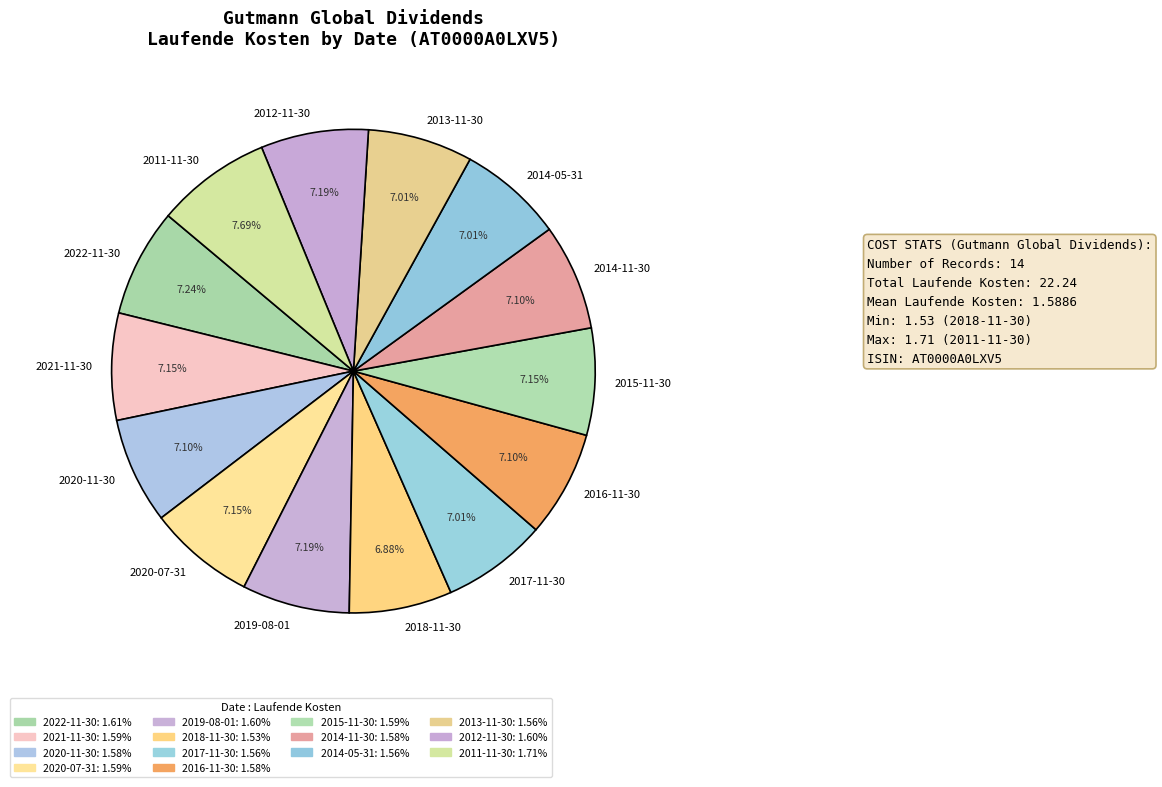

Count the number of slices in the pie.

14